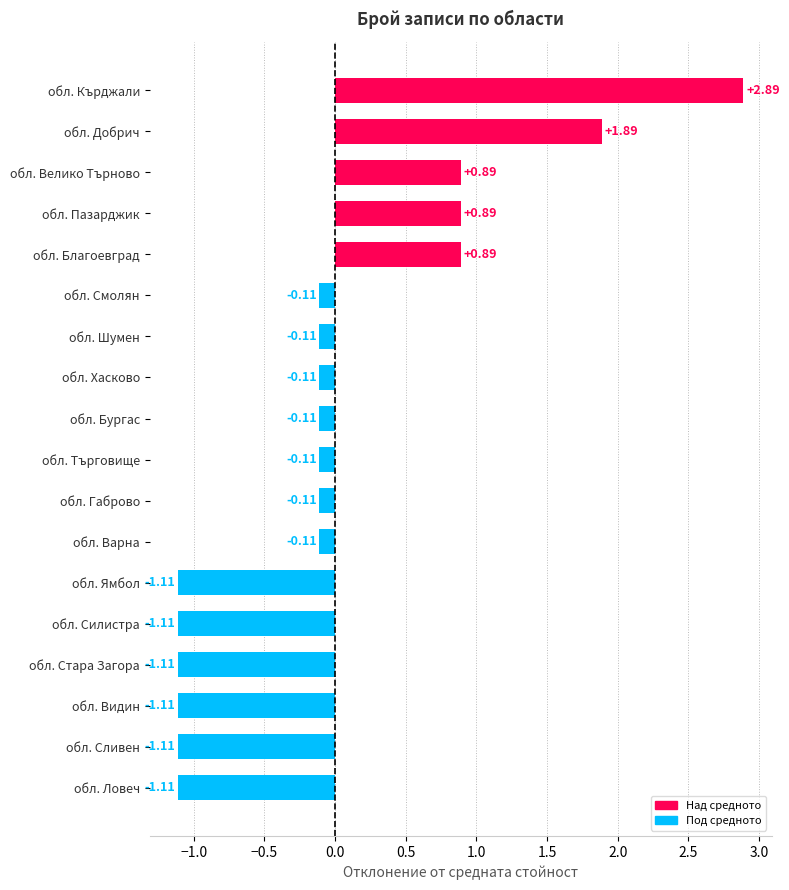

What is the difference between the maximum and minimum values?

4.0